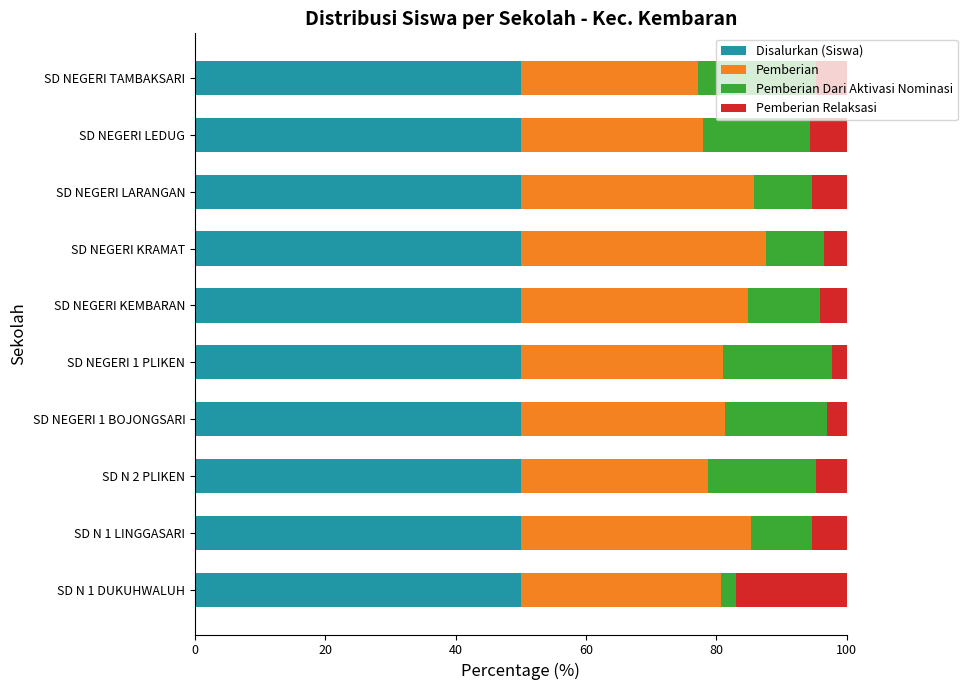

What is the sum of all Disalurkan (Siswa) values?

500.0